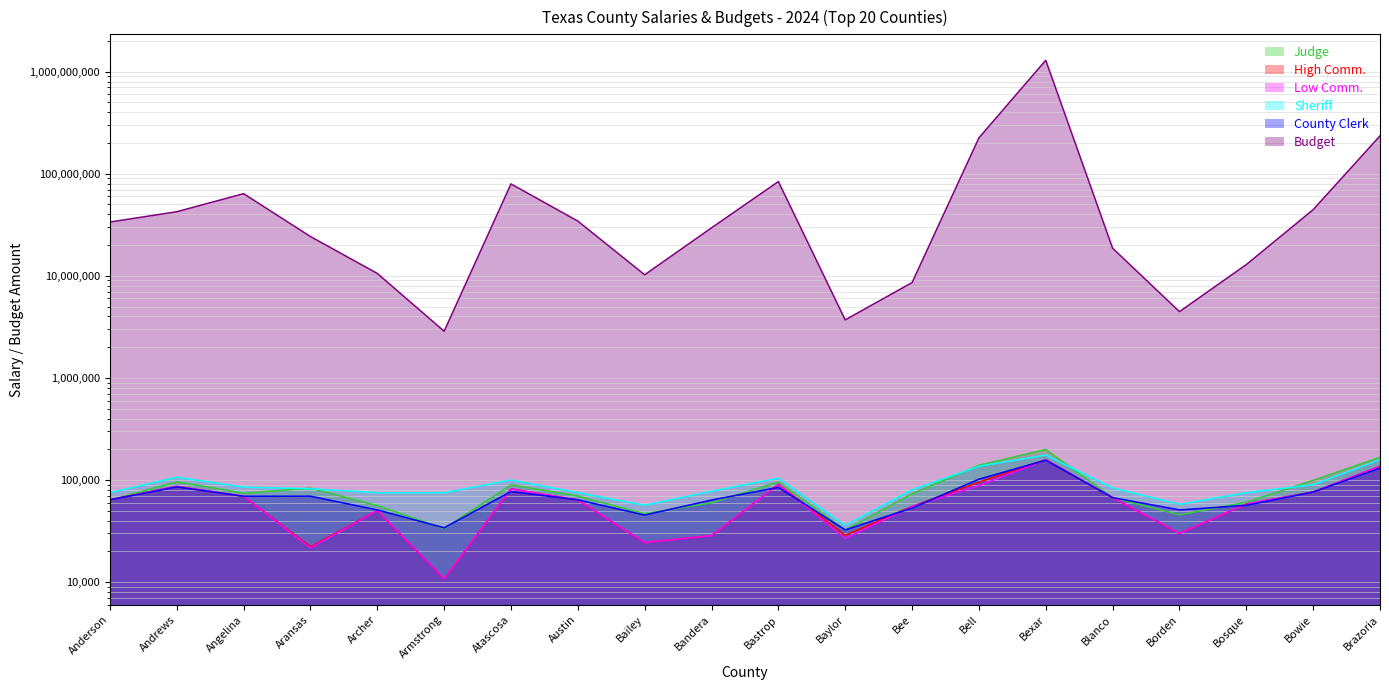

At which category is the sum across all series the highest?

Bexar